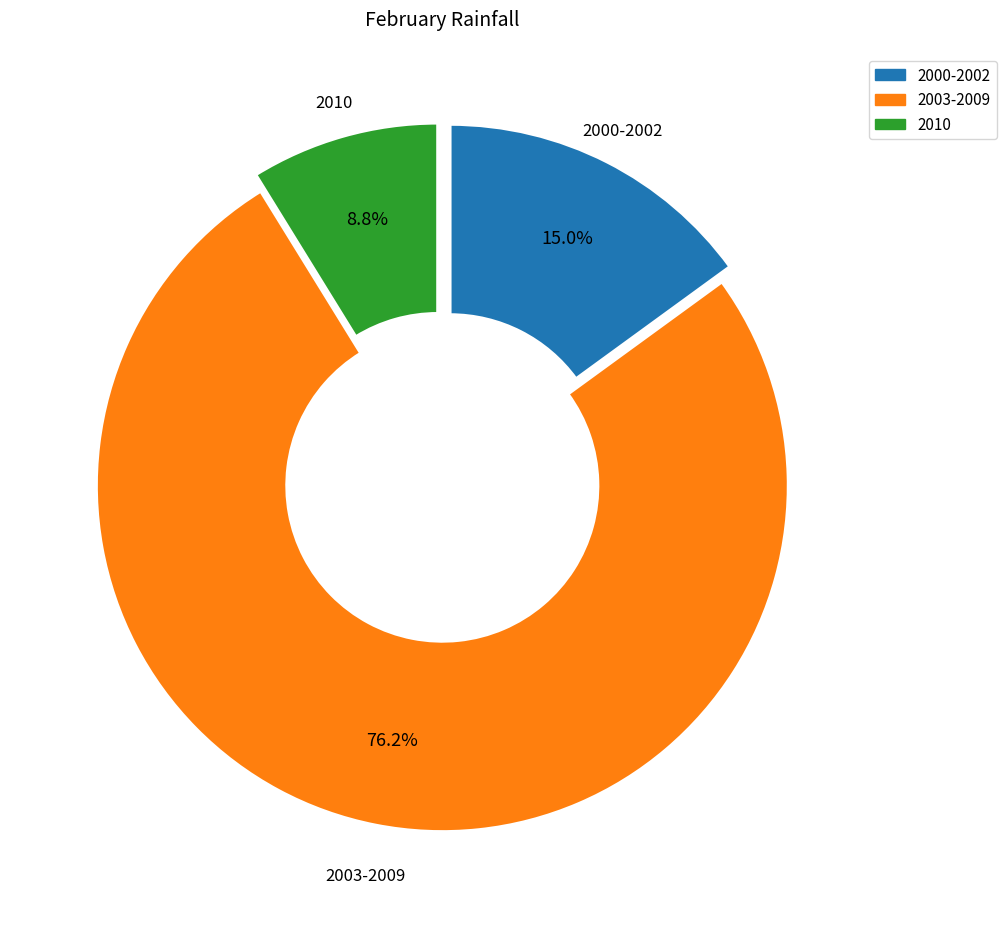

Does any single category account for the majority?

Yes